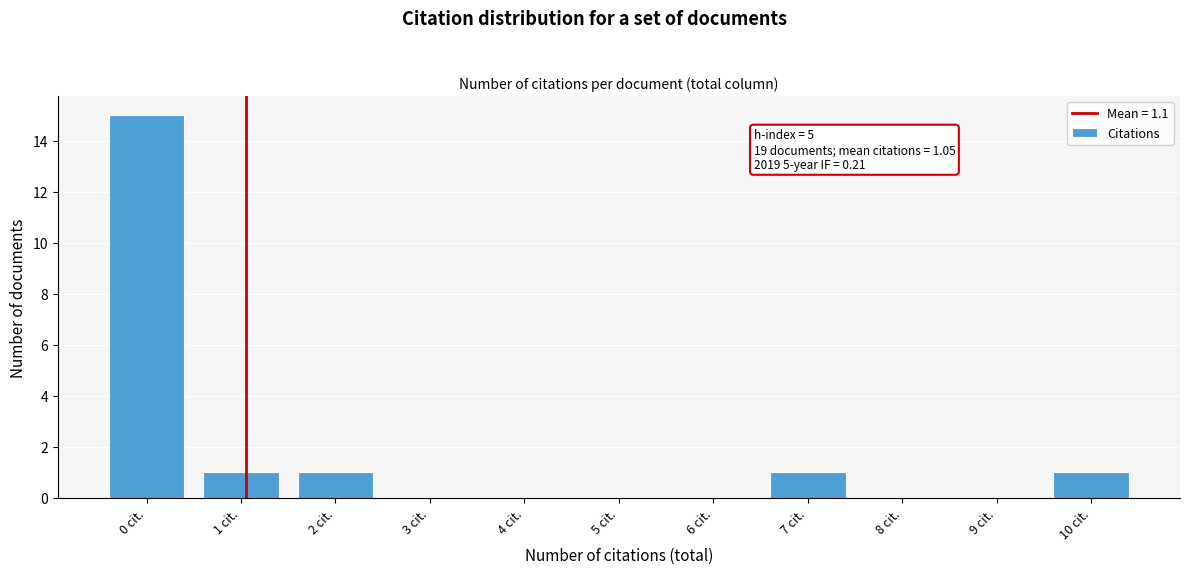

Reading left to right, extract all data points from this chart.

0 cit.=15	1 cit.=1	2 cit.=1	3 cit.=0	4 cit.=0	5 cit.=0	6 cit.=0	7 cit.=1	8 cit.=0	9 cit.=0	10 cit.=1